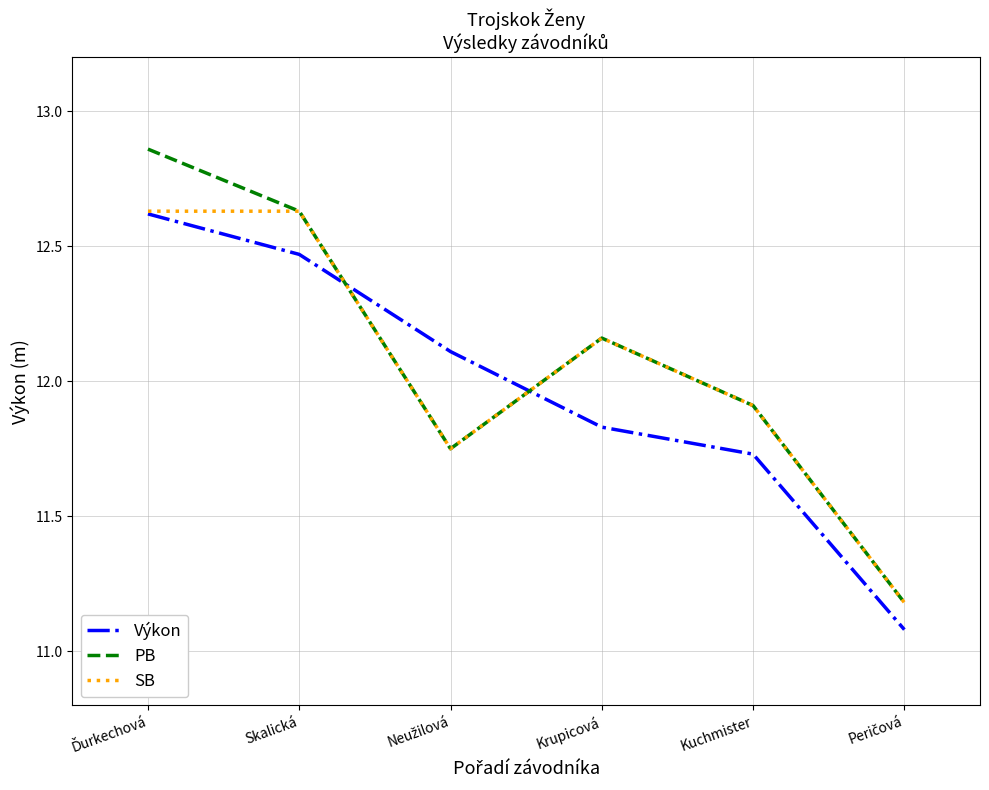

After their last crossing, which series has the higher values: Výkon or PB?

PB